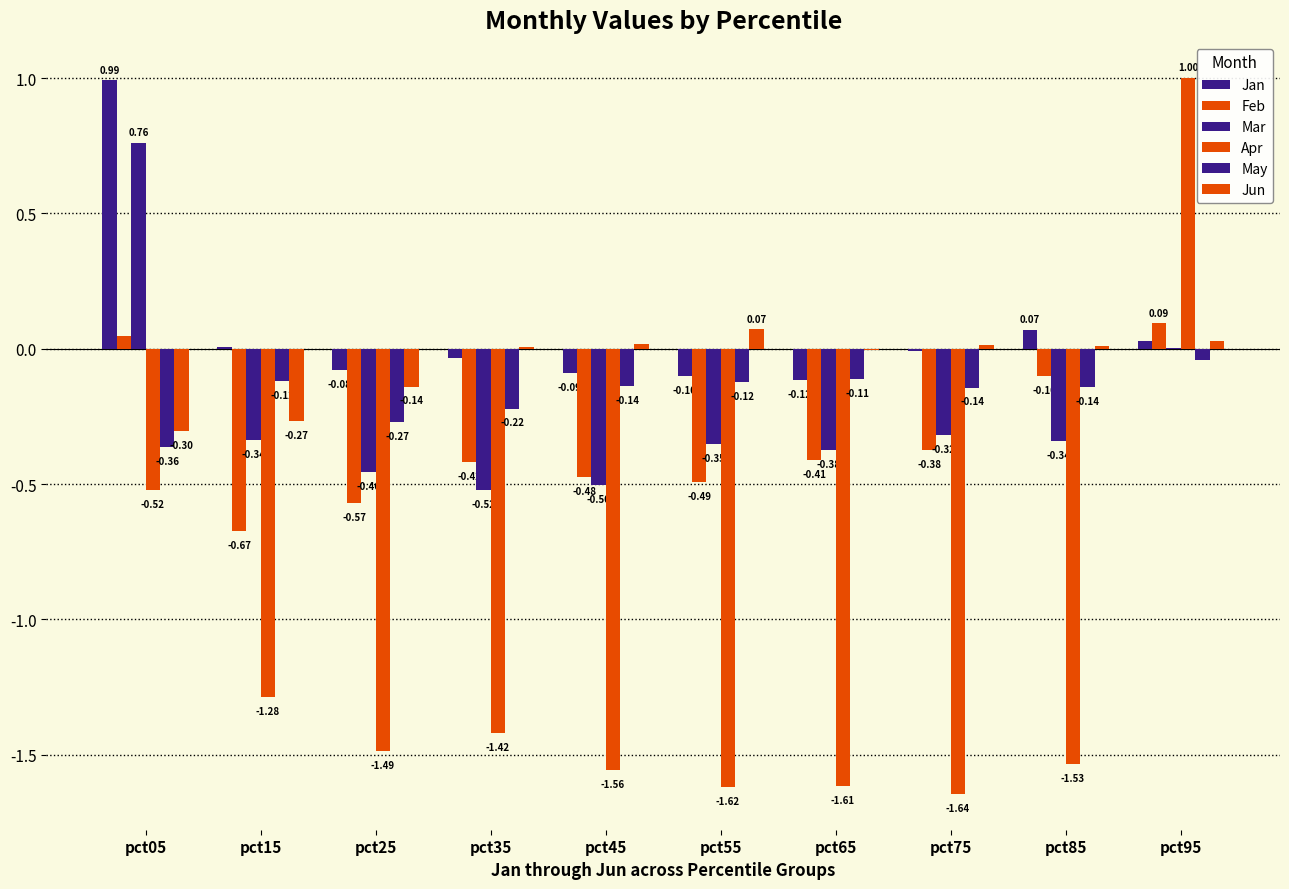

True or false: Feb has a value of -0.5 at pct75.

False